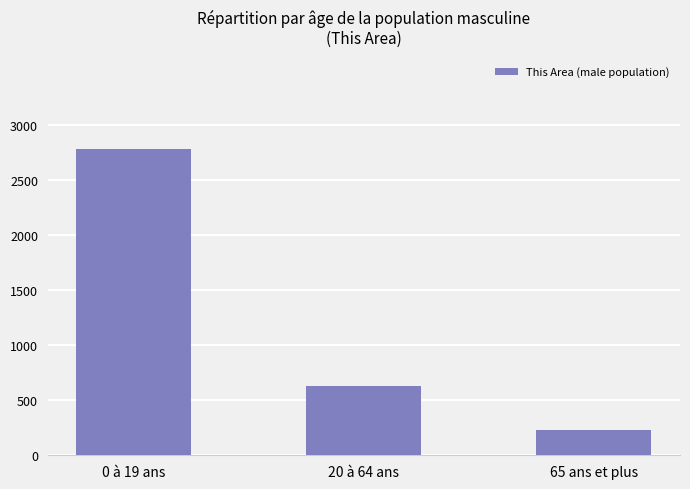

How many data points are less than 627?

1